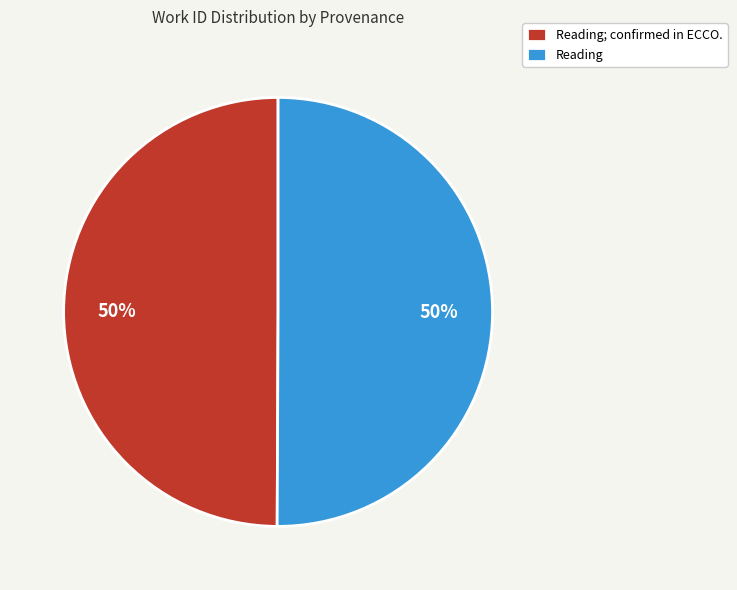

Approximately how many times larger is the value at Reading; confirmed in ECCO. compared to Reading?

1.0